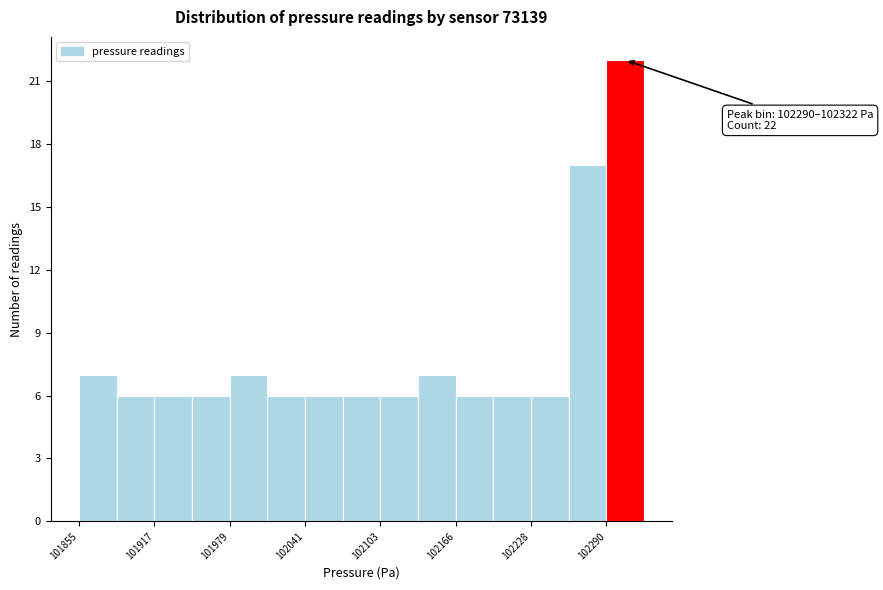

Around what value on the x-axis is the tallest bar? Give the approximate position of its centre, as read against the axis.

102310